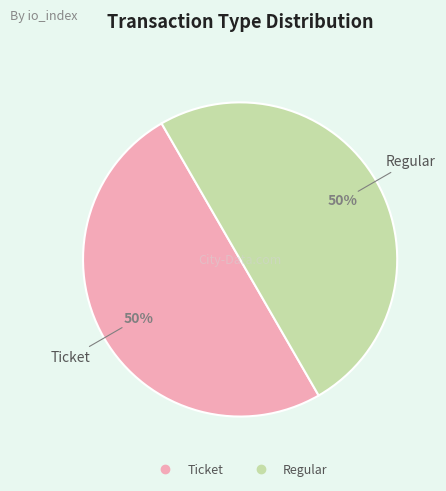

How many segments does this pie chart have?

2